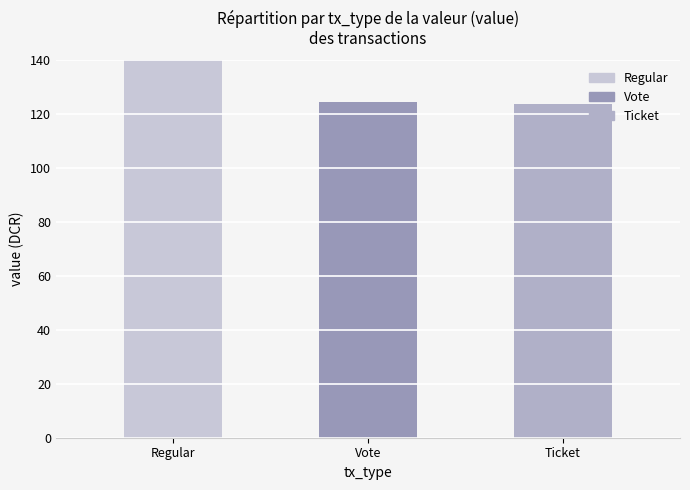

List the labels in order of value, smallest first.

Ticket, Vote, Regular